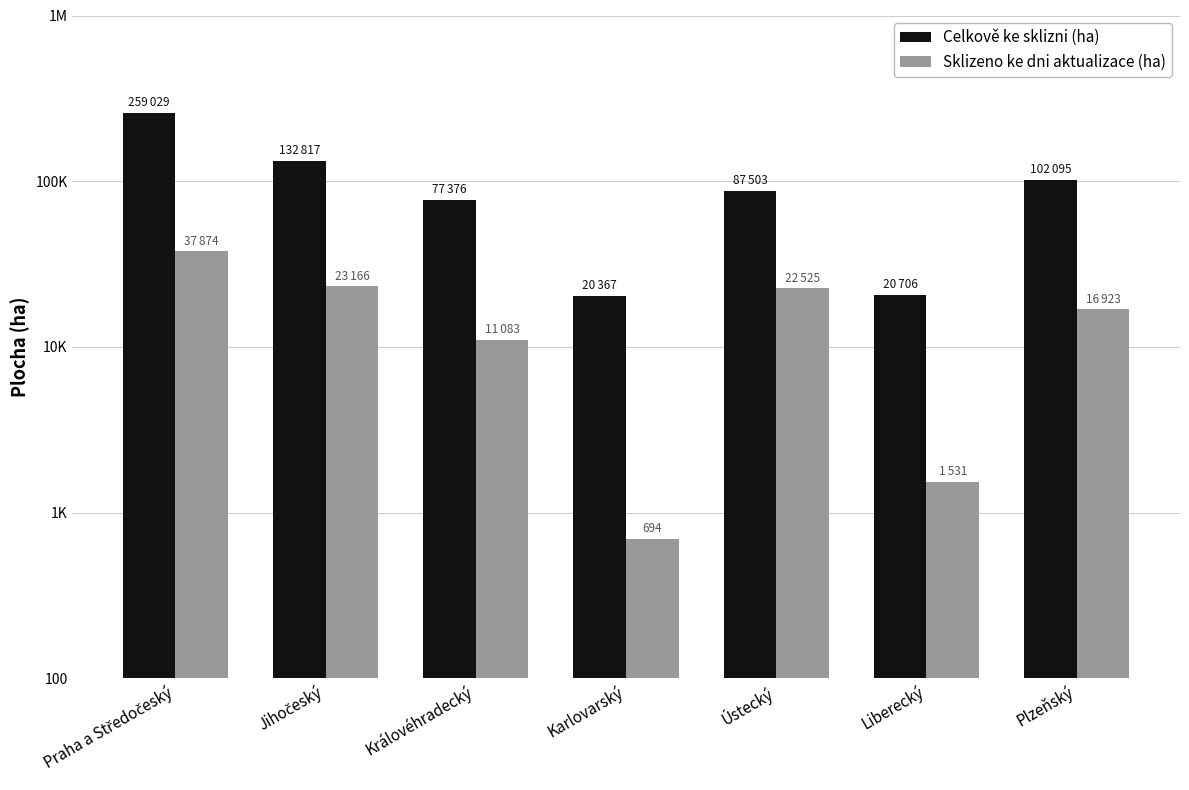

What position from the right is Plzeňský?

1